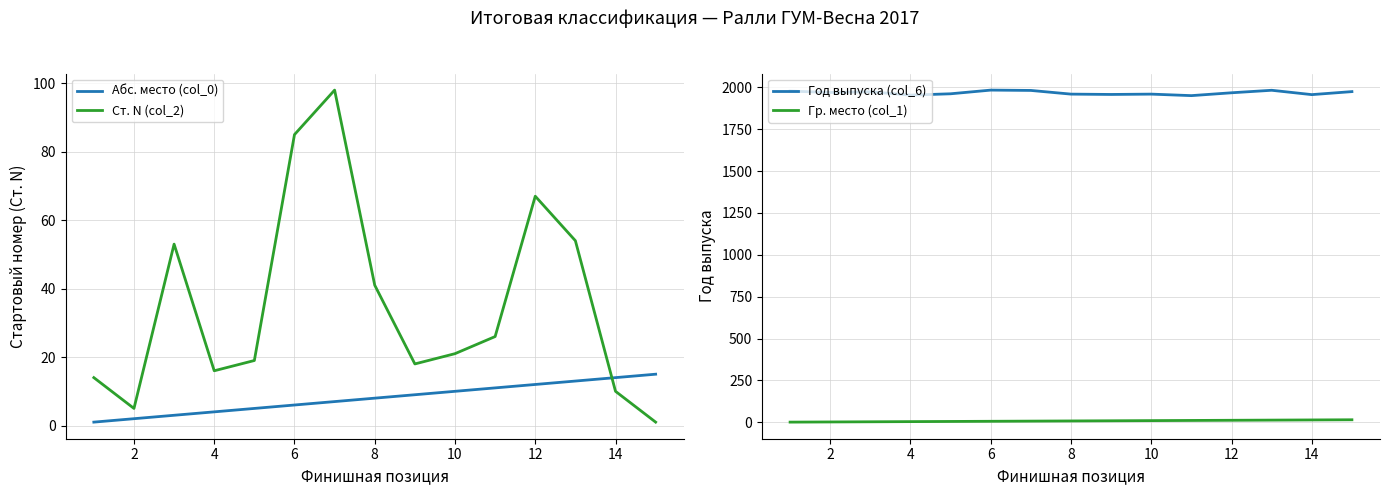

True or false: Год выпуска (col_6) and Абс. место (col_0) intersect in this chart.

False